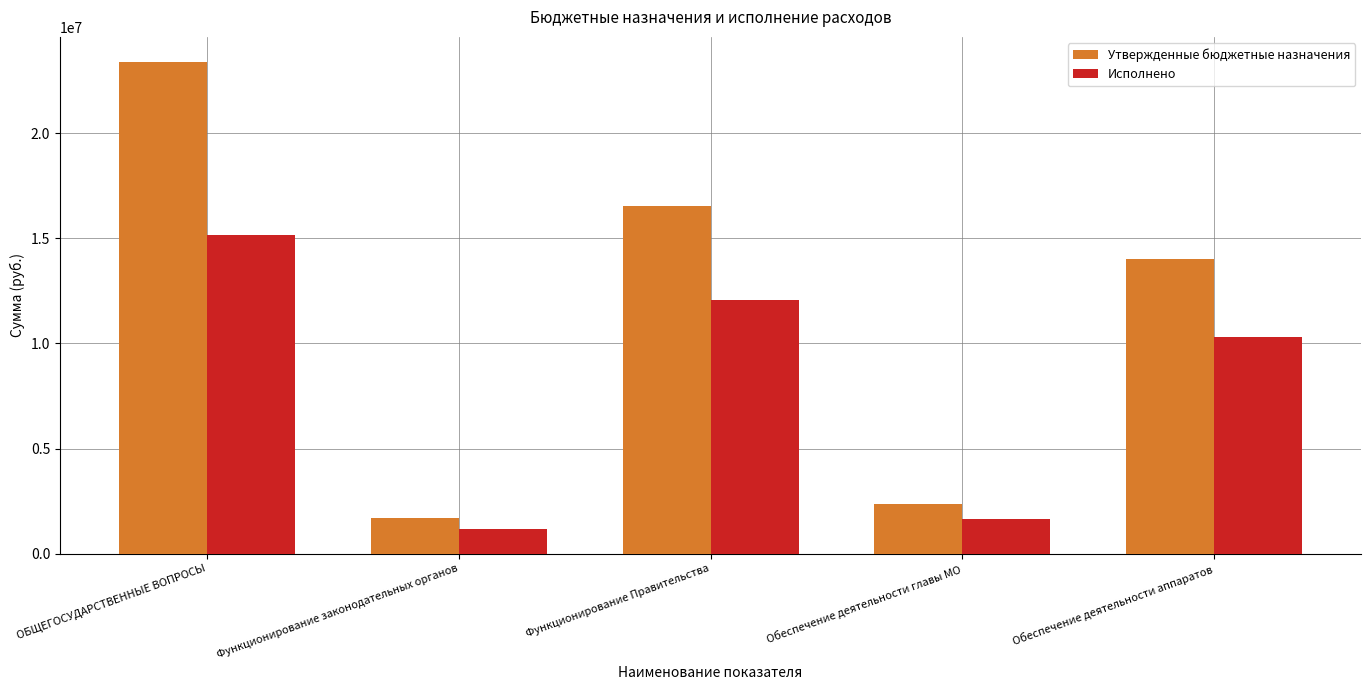

List the labels in order of Утвержденные бюджетные назначения value, largest first.

ОБЩЕГОСУДАРСТВЕННЫЕ ВОПРОСЫ, Функционирование Правительства, Обеспечение деятельности аппаратов, Обеспечение деятельности главы МО, Функционирование законодательных органов